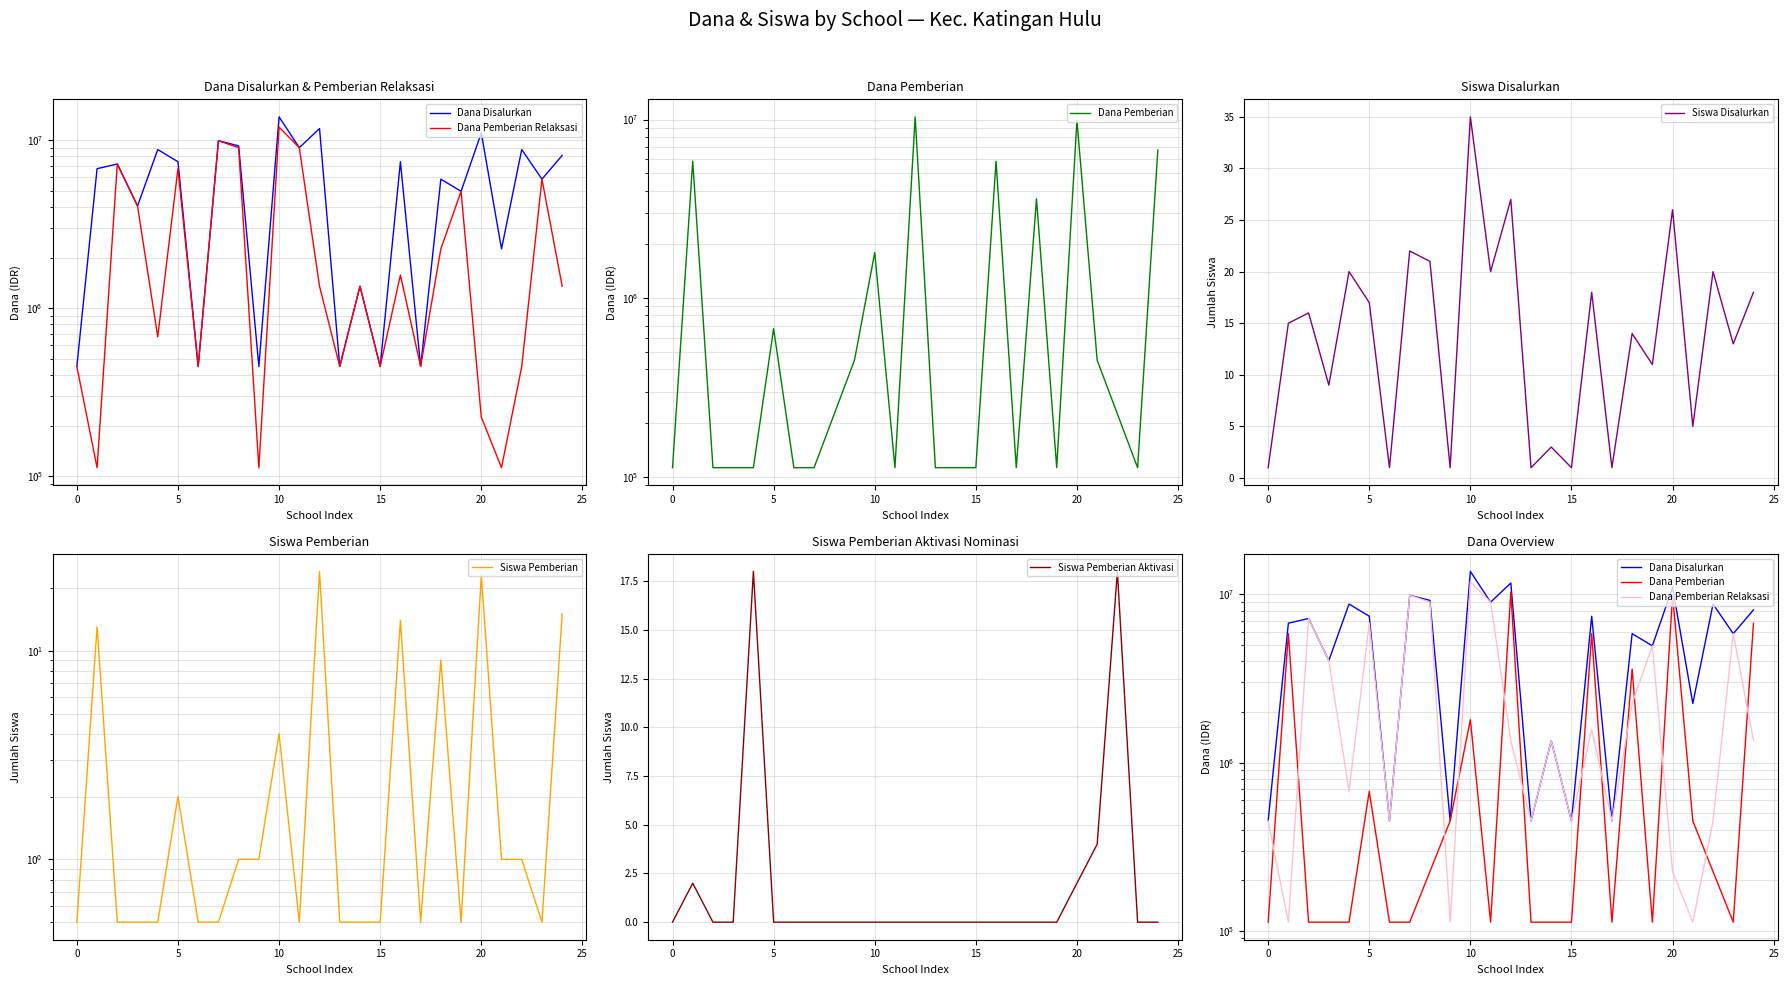

True or false: Siswa Disalurkan and Dana Disalurkan cross at least once.

False